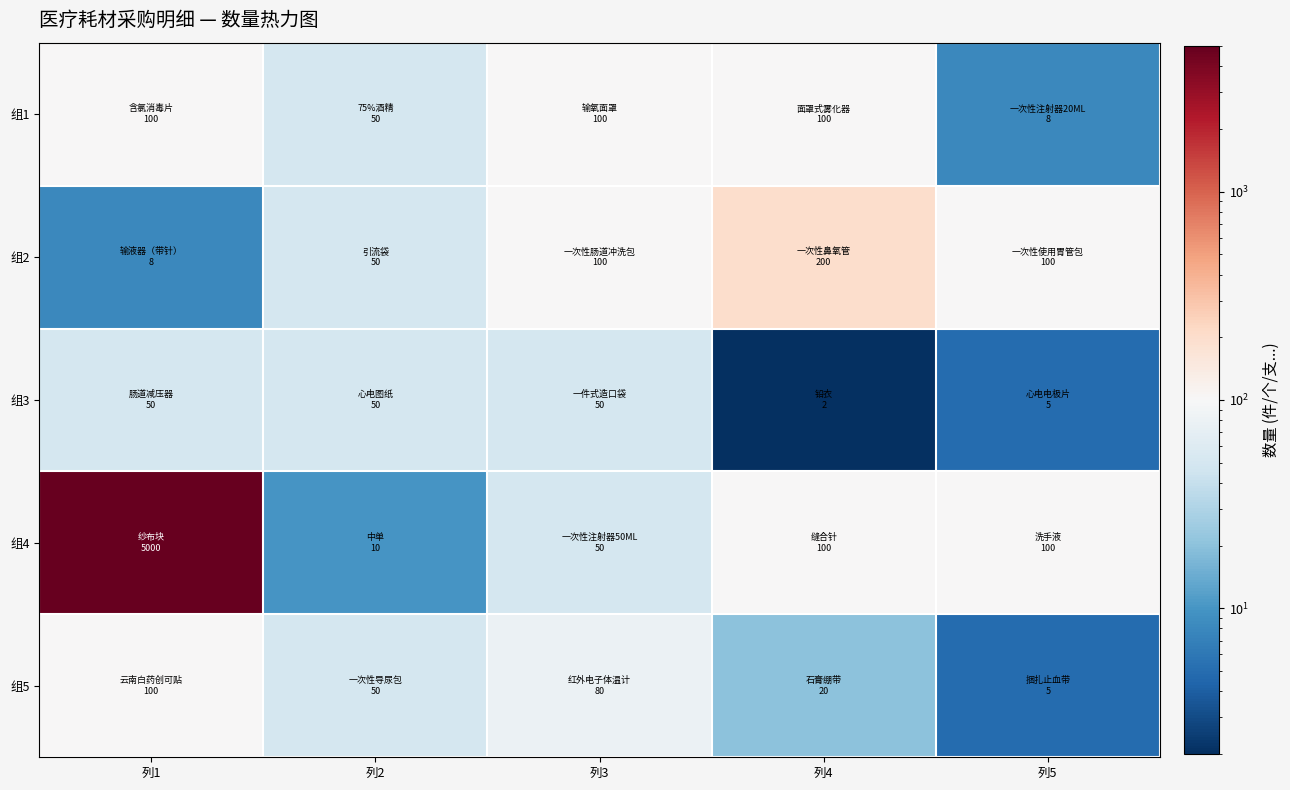

Rank the series at 列1 from highest to lowest value.

组4, 组1, 组5, 组3, 组2